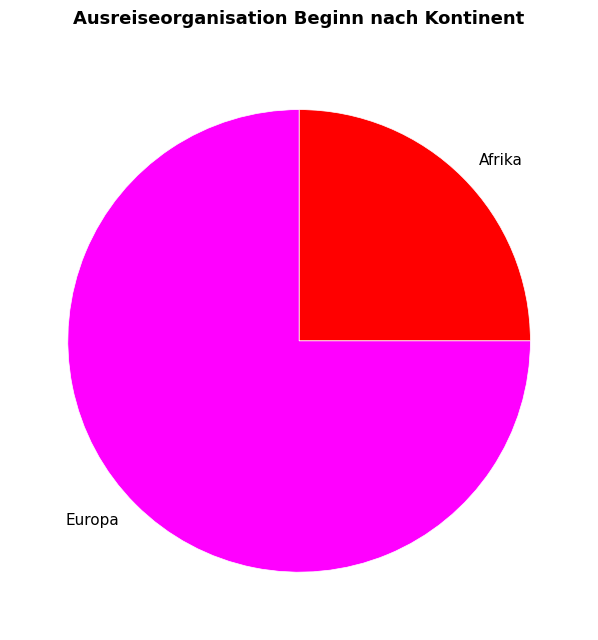

Combined, do Afrika and Europa account for over 50%?

Yes